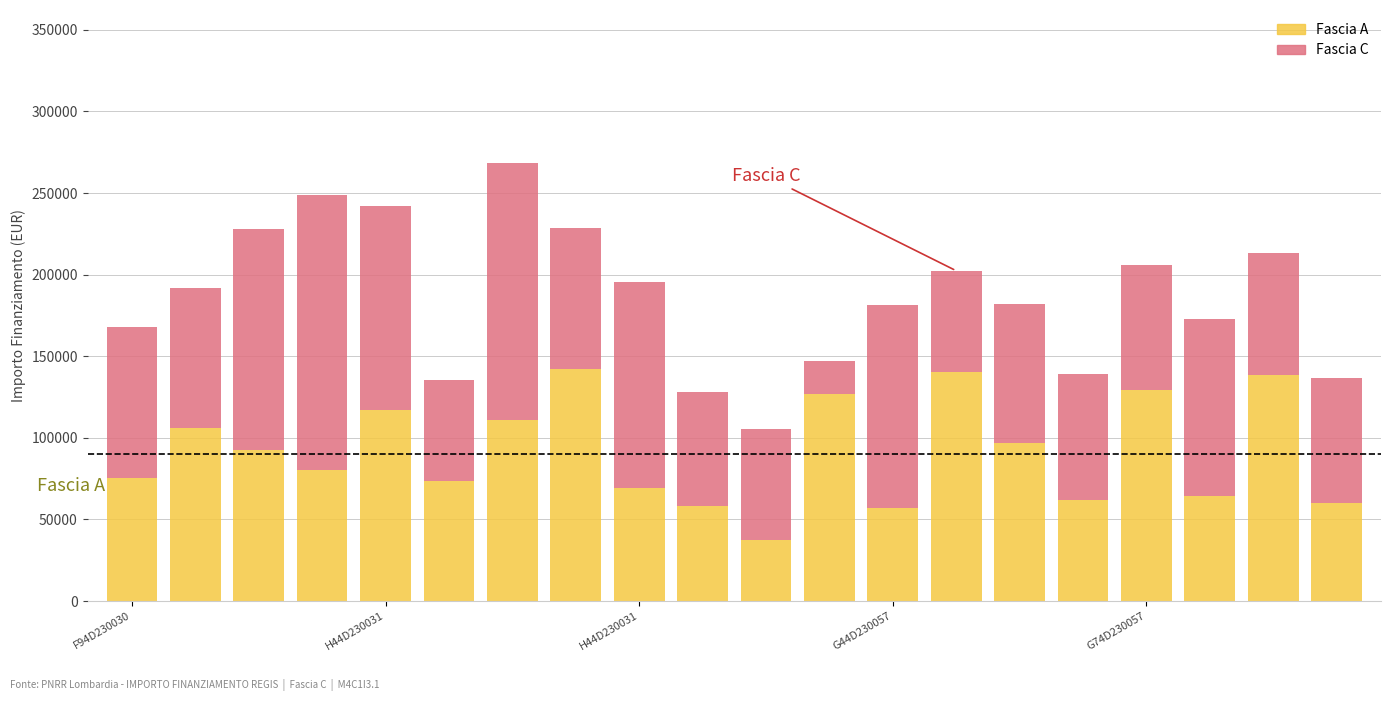

How many categories are shown in the chart?

20